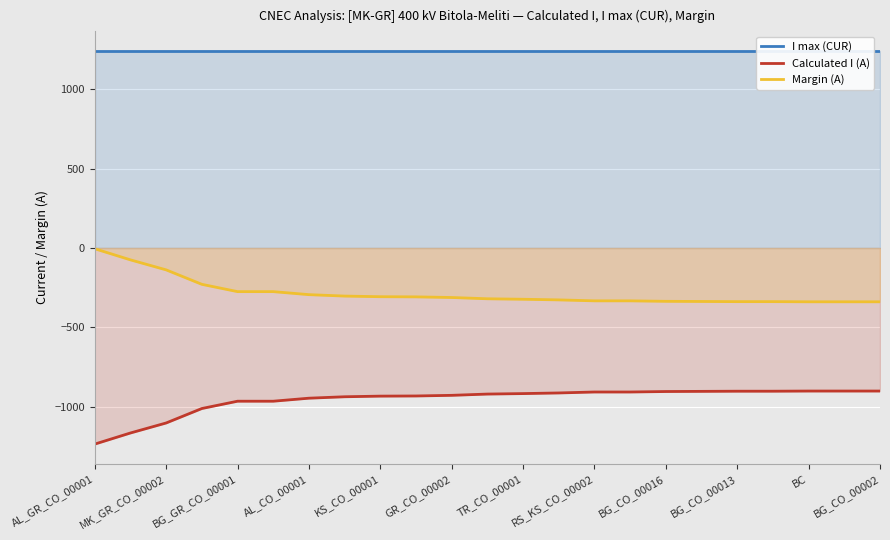

At which label does Margin (A) reach its peak?

AL_GR_CO_00001